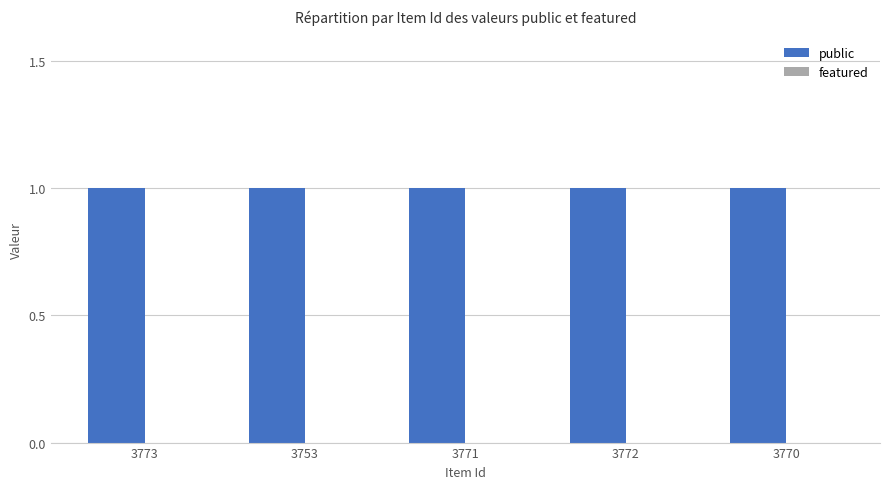

What is the average value of the public series?

1